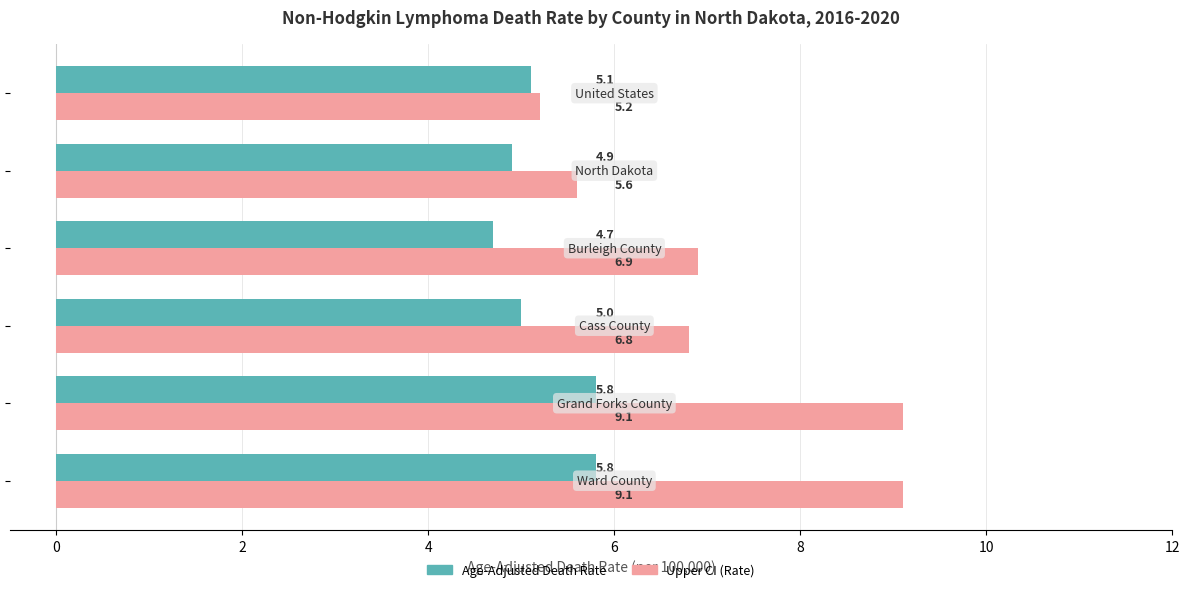

Rank the series by their maximum value, from highest to lowest.

Upper CI (Rate), Age-Adjusted Death Rate